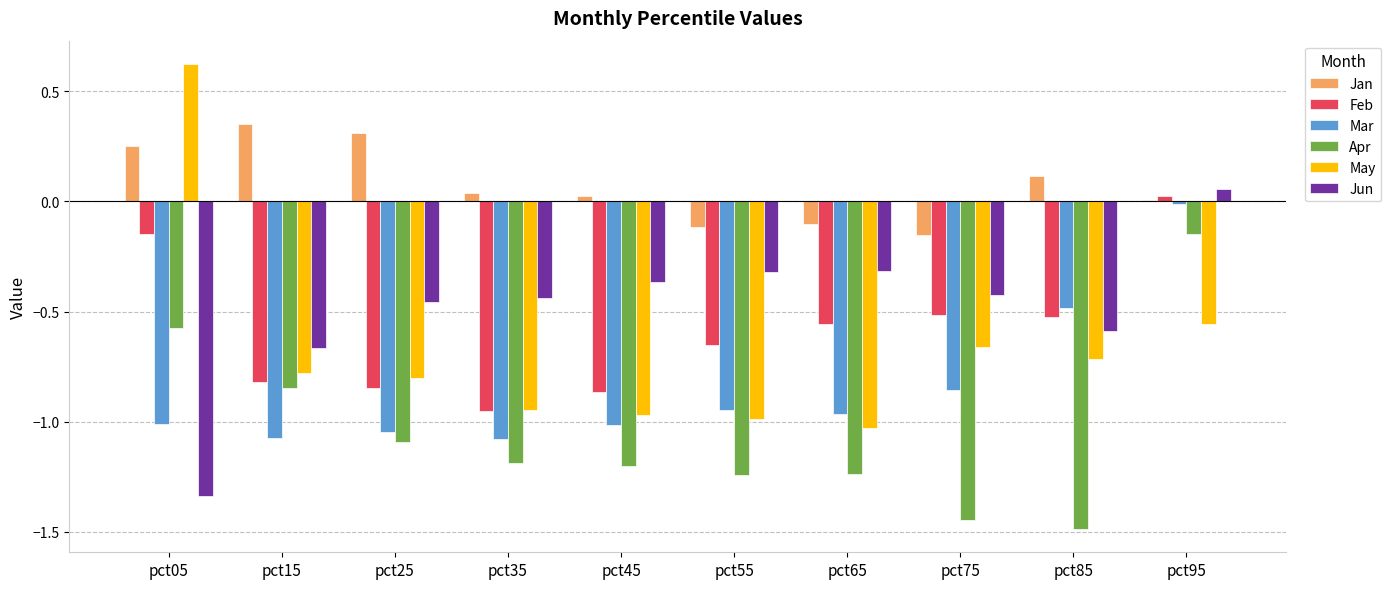

What is the sum of all Jun values?

-4.9